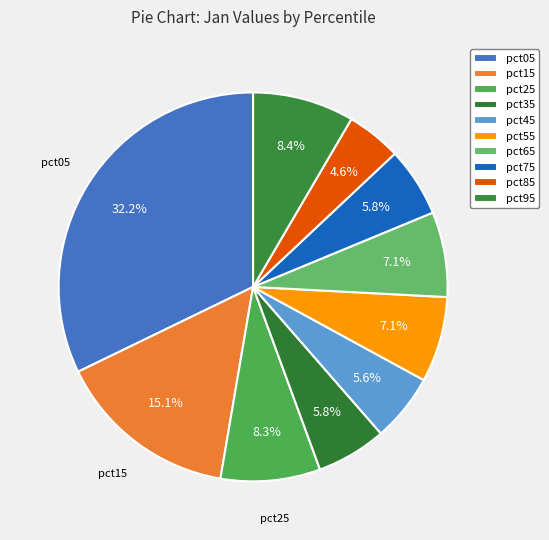

Is there any slice that represents more than half of the pie?

No